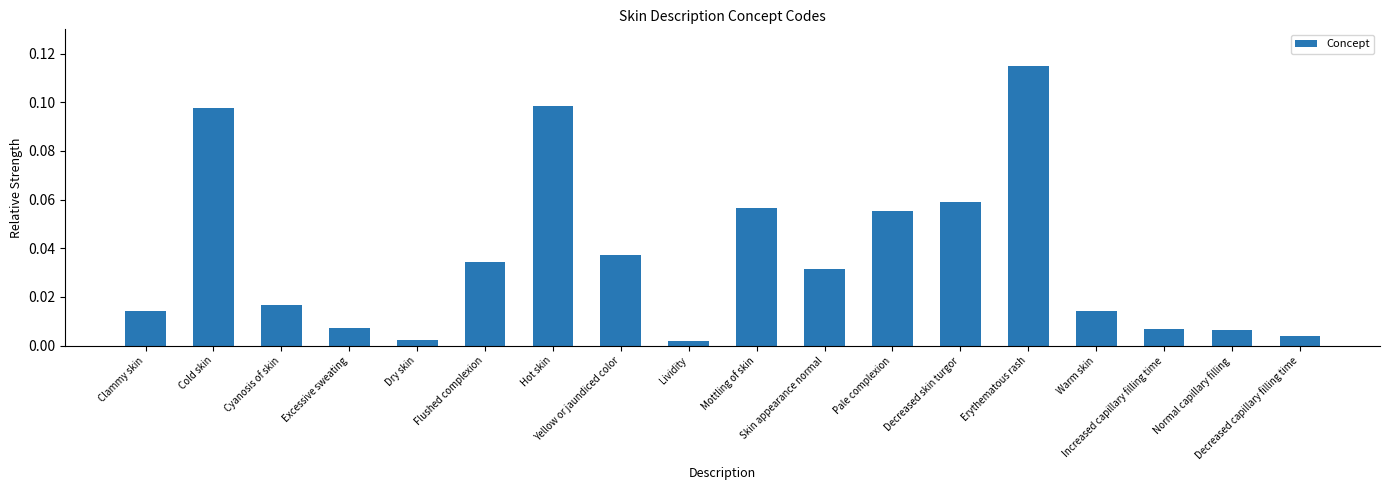

What is the sum of all values?

0.7